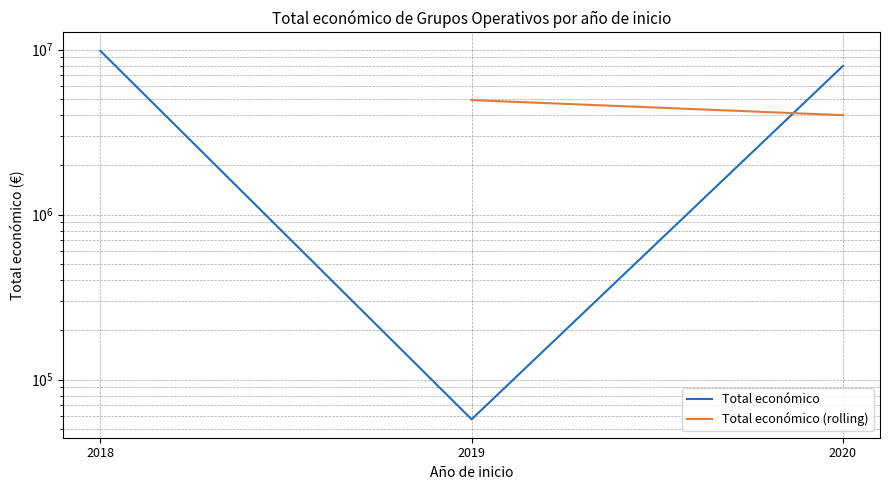

What is the average value?

5957615